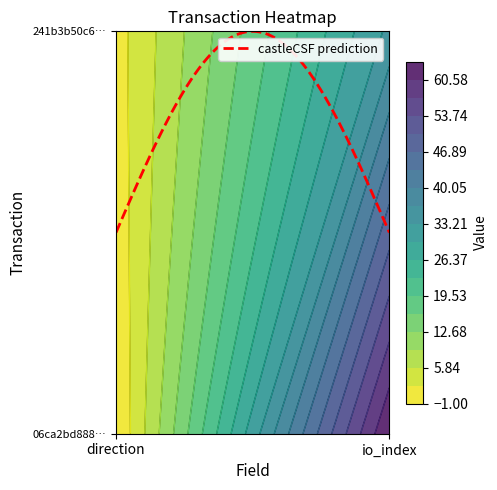

True or false: 06ca2bd88899d069e9ecb5f7bf6d206d8e33e83 has a value of 64 at io_index.

True